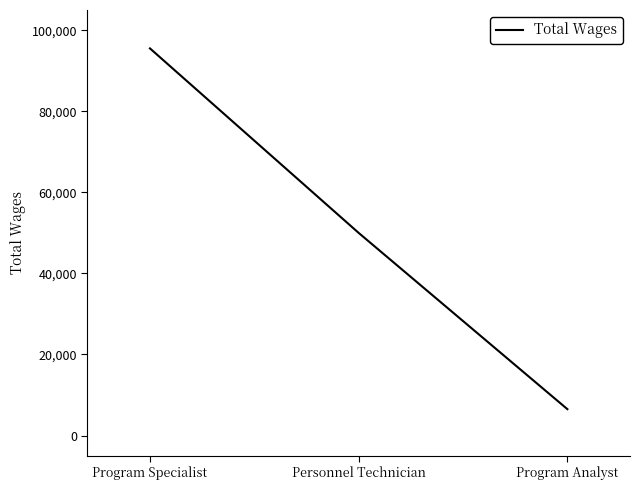

Which has a higher value, Program Specialist or Personnel Technician?

Program Specialist